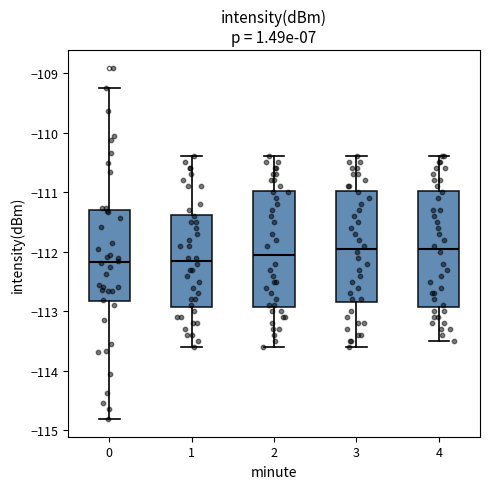

Reading left to right, read every box against the y-axis: the position of its median line, the range the box covers, and the ends of its whiskers. The values are not printed on the chart, so give them approximately, as read against the axis.

0: median -112.2, box -112.8 to -111.3, whiskers -114.8 to -109.2
1: median -112.1, box -112.9 to -111.4, whiskers -113.6 to -110.4
2: median -112.0, box -112.9 to -111.0, whiskers -113.6 to -110.4
3: median -111.9, box -112.8 to -111.0, whiskers -113.6 to -110.4
4: median -111.9, box -112.9 to -111.0, whiskers -113.5 to -110.4